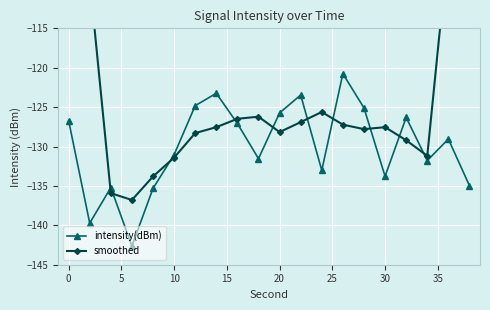

Read the intensity(dBm) value at 30.

-133.8